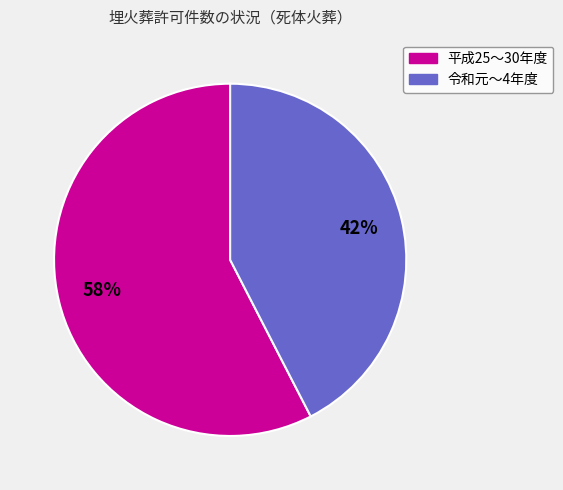

To the nearest percent, what is the average slice percentage?

50%